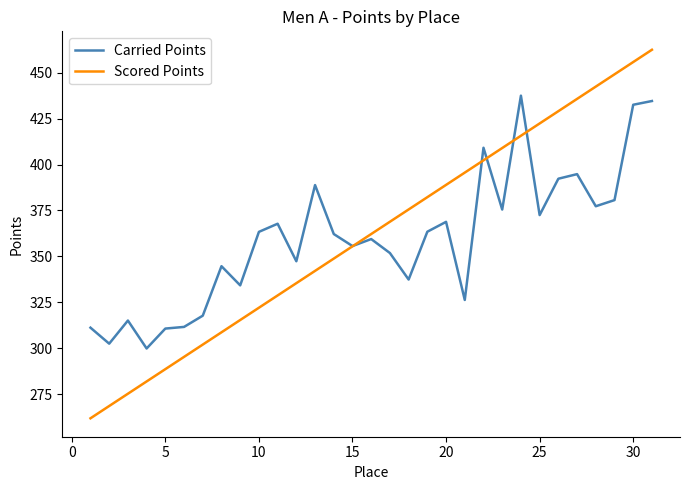

List the series in order of their peak value, lowest first.

Carried Points, Scored Points